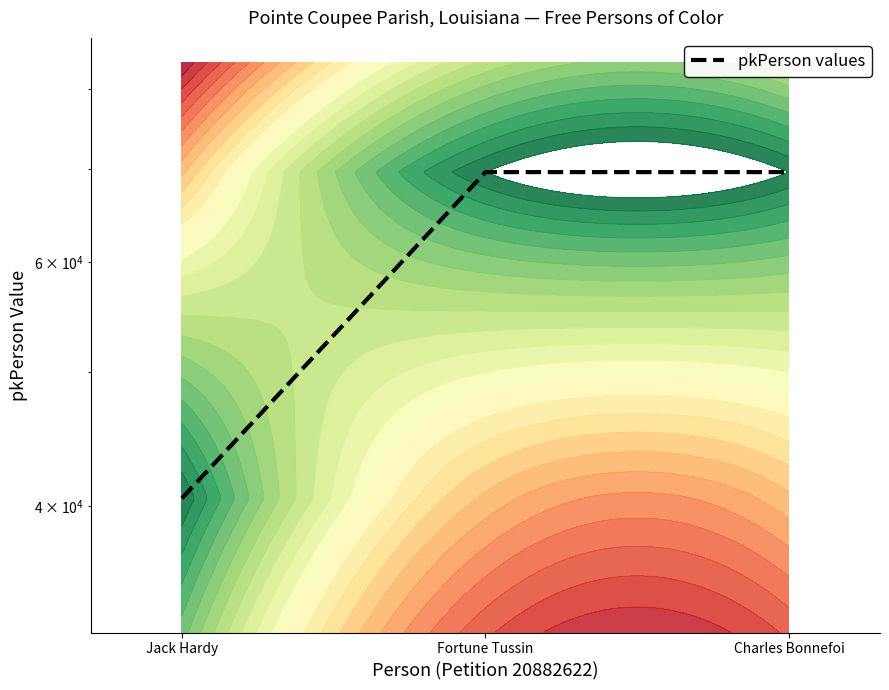

List the labels in order of value, smallest first.

Jack Hardy, Fortune Tussin, Charles Bonnefoi